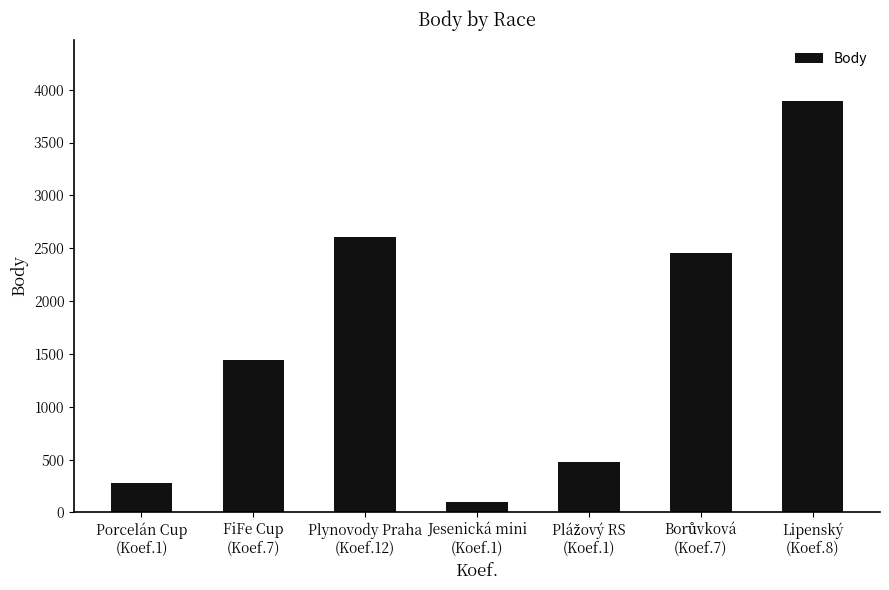

Does the chart contain stacked bars?

No